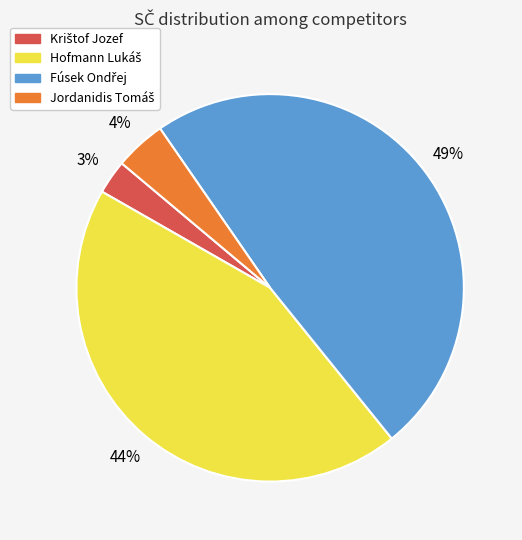

Is there a majority slice in this chart?

No